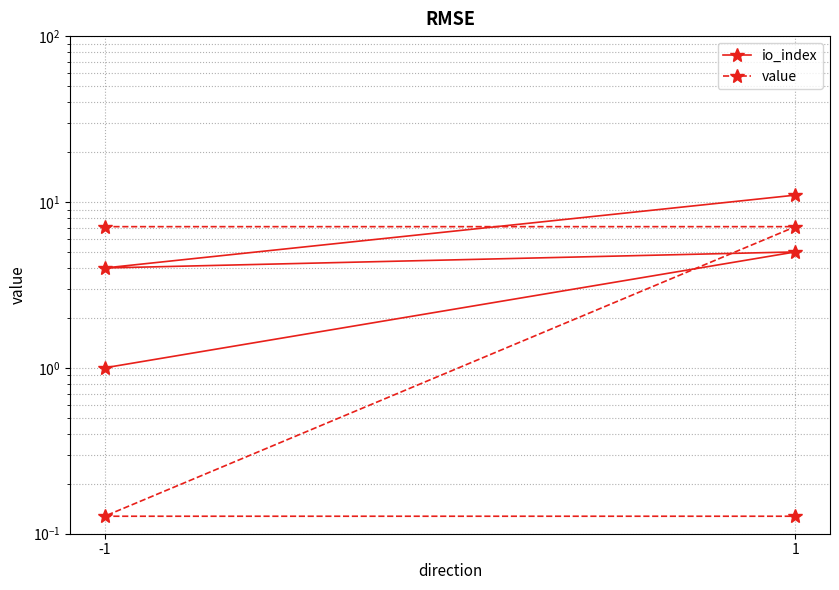

How many times do value and io_index cross each other?

1